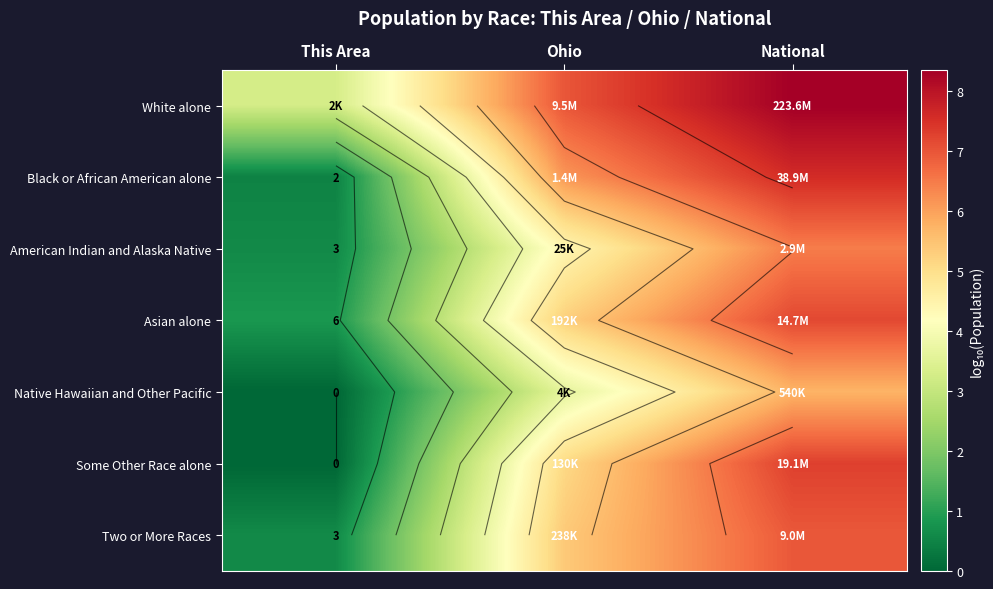

Which has a higher value, National or Ohio?

National